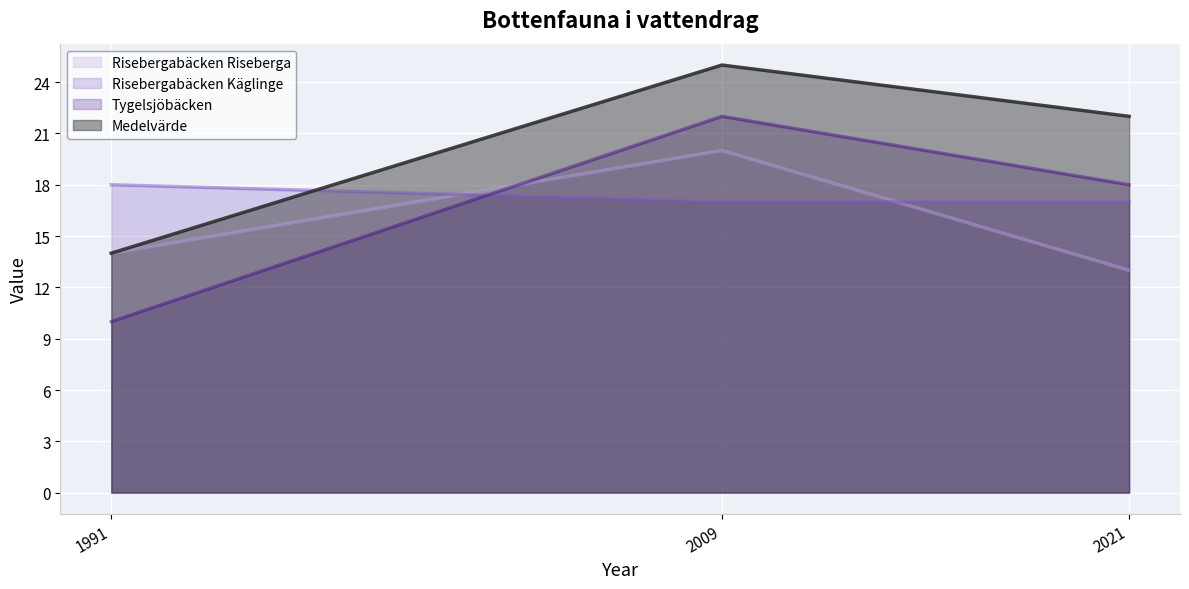

Does the chart display data point markers on the line(s)?

No